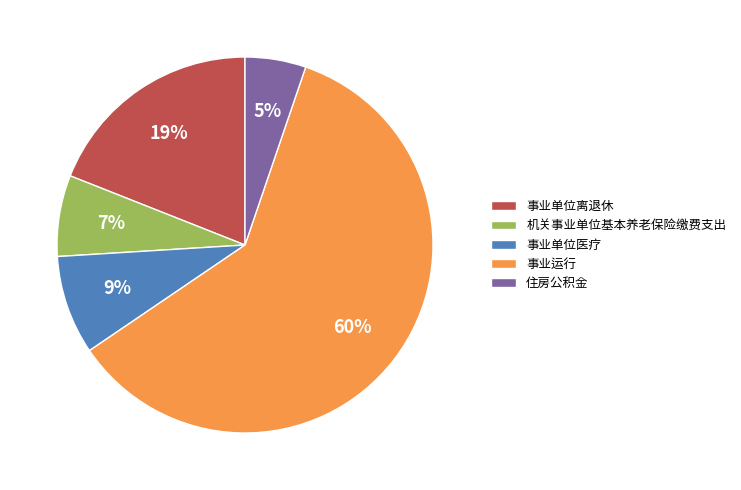

To the nearest percent, what is the difference between the largest and smallest slice percentages?

55%